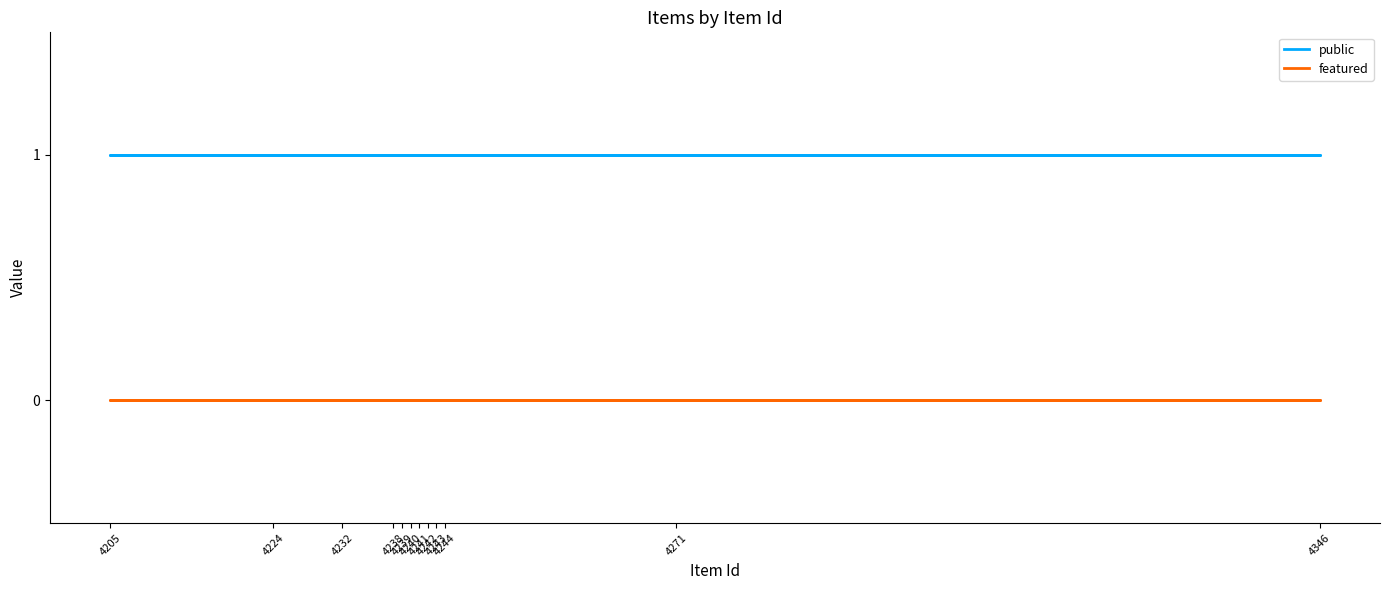

How many lines are shown in the chart?

2